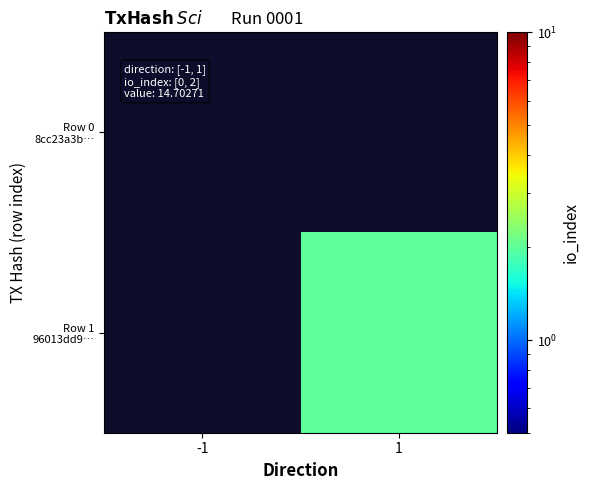

What is the smallest value displayed?

2.0